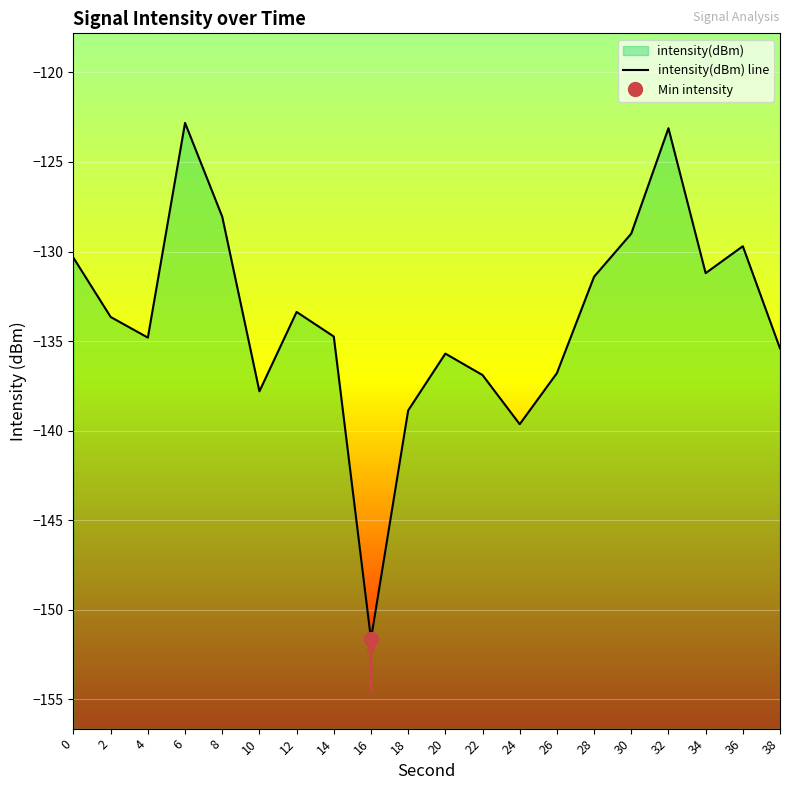

List the labels in order of value, largest first.

6, 32, 8, 30, 36, 0, 34, 28, 12, 2, 14, 4, 38, 20, 26, 22, 10, 18, 24, 16